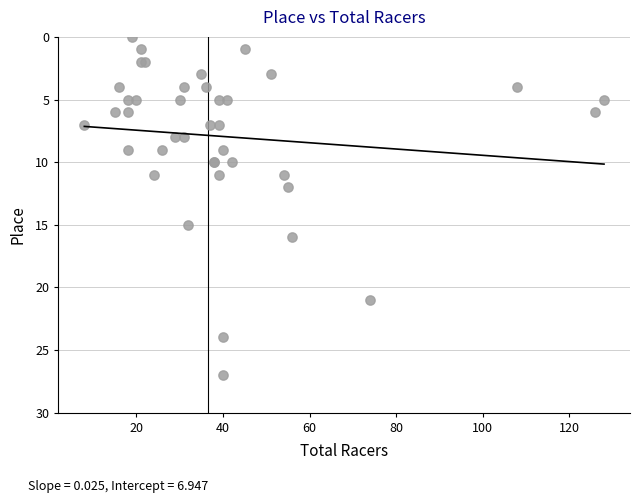

What Y value in the scatter plot is closest to 13?

12